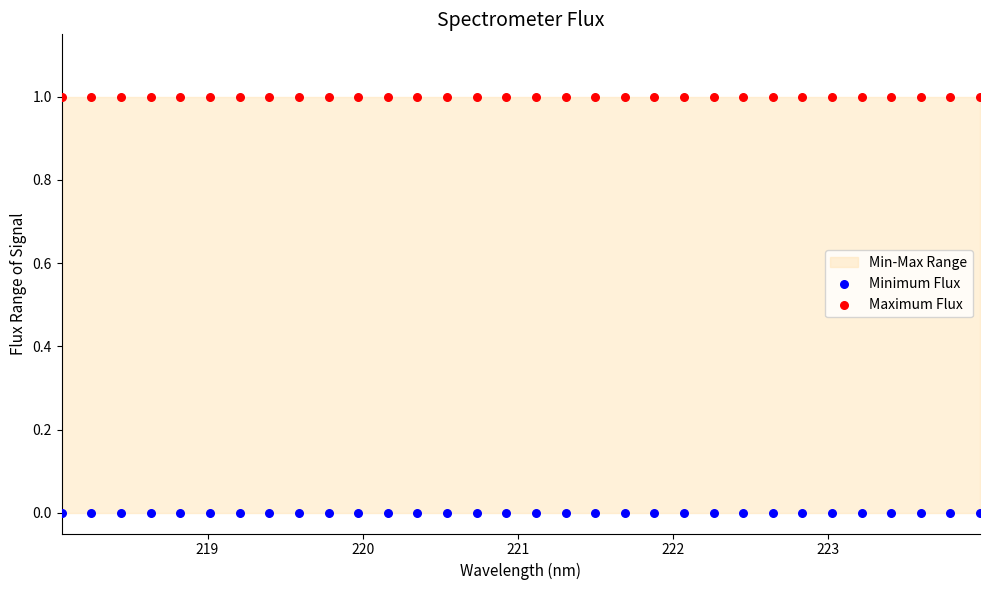

Which series reaches the maximum Y coordinate?

Maximum Flux